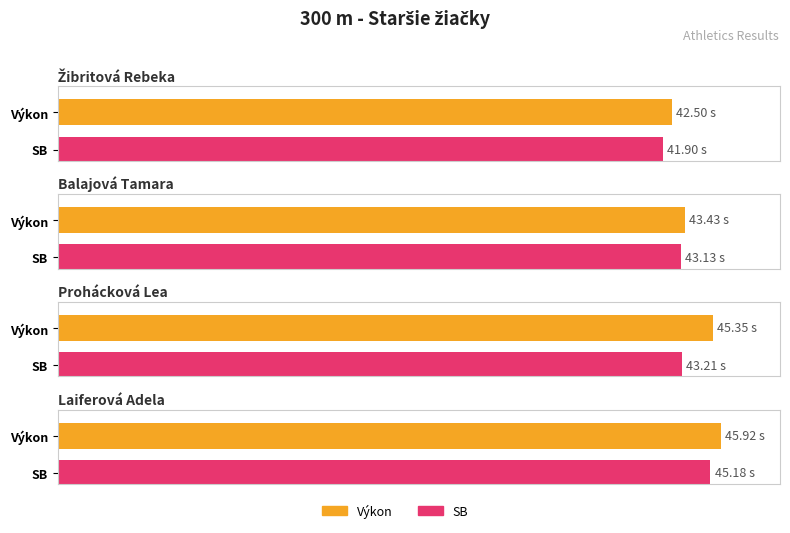

How many values in the SB series are below 43?

1